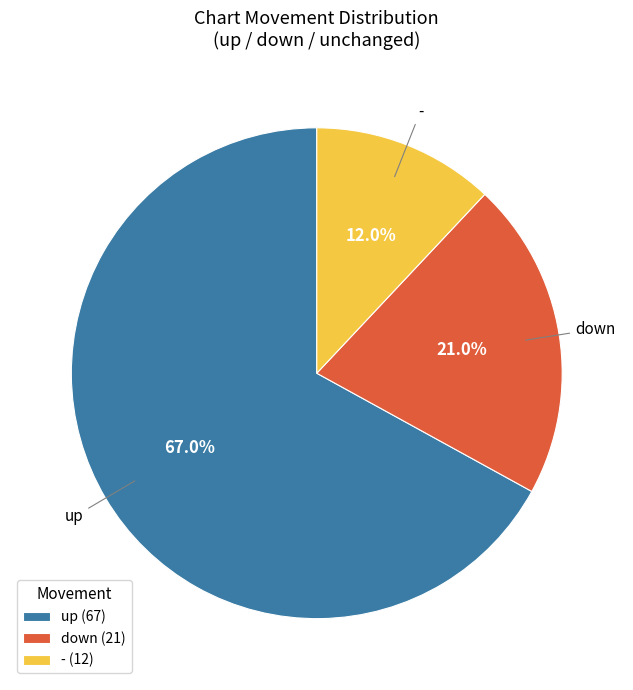

Combined, do down (21) and - (12) account for over 50%?

No